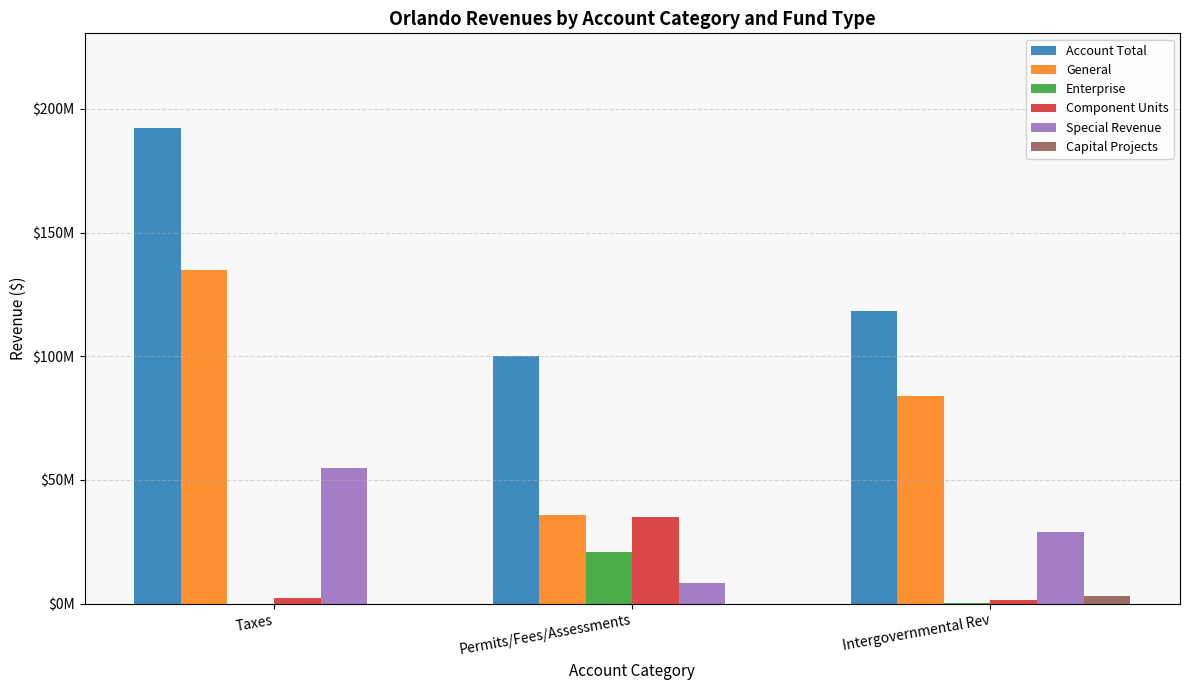

Read the Account Total value at Taxes, to the nearest 100.

192087100